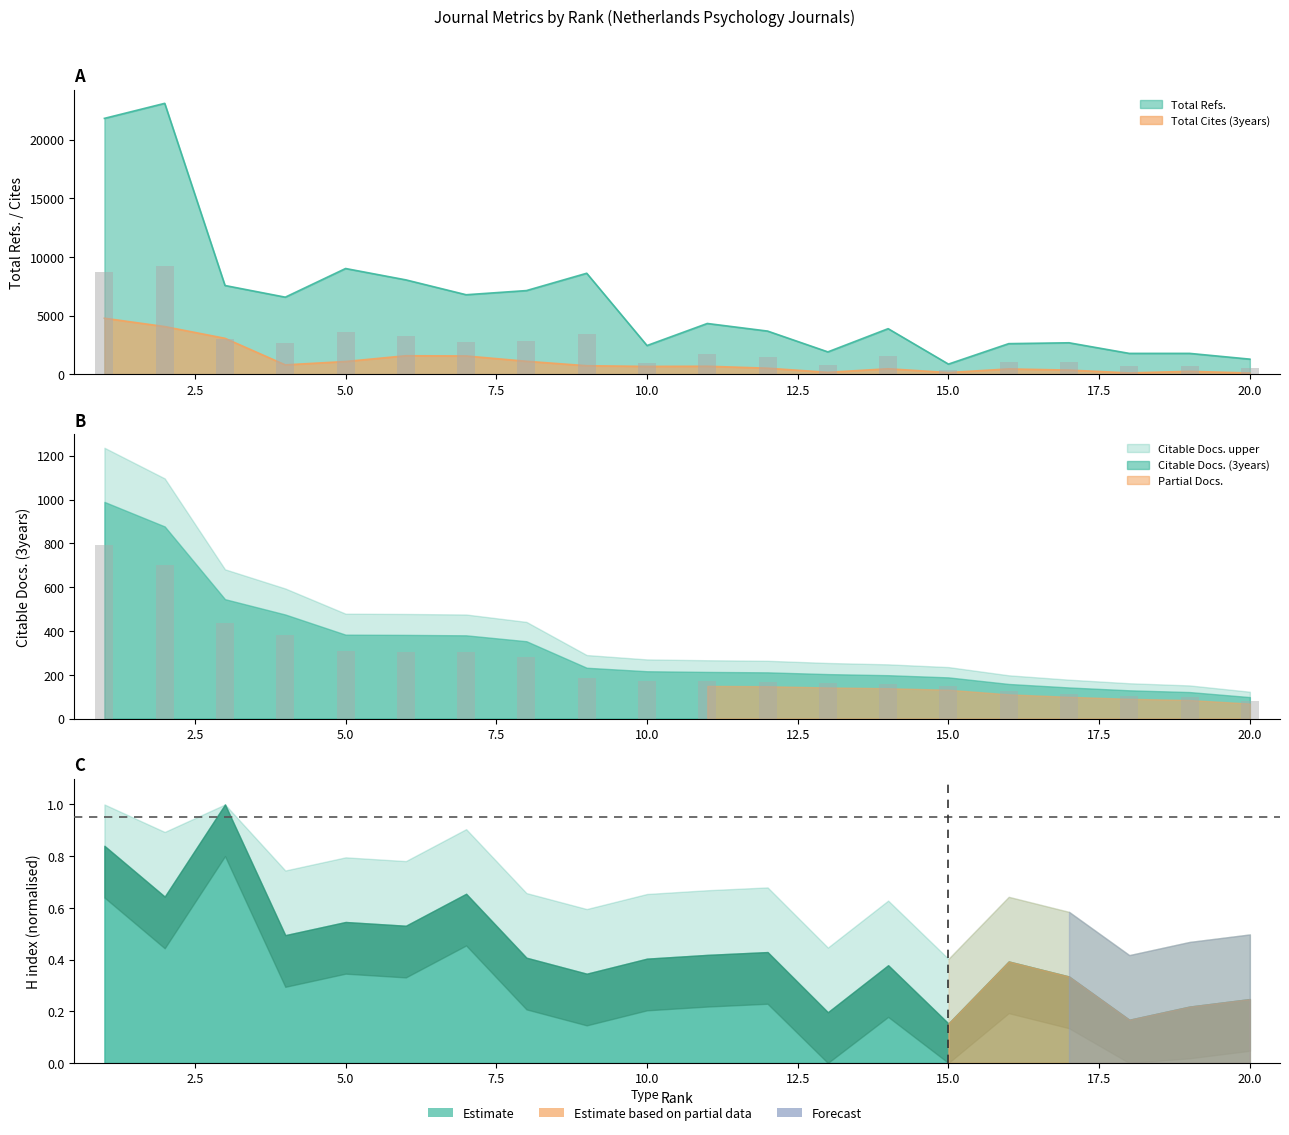

What is the value of the Total Cites (3years) bar at the 5th from the left?

1079